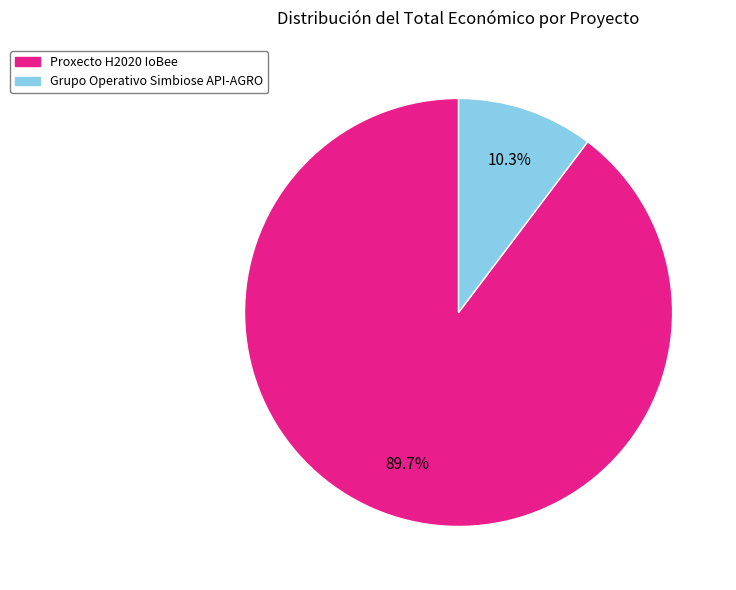

Count the number of slices in the pie.

2